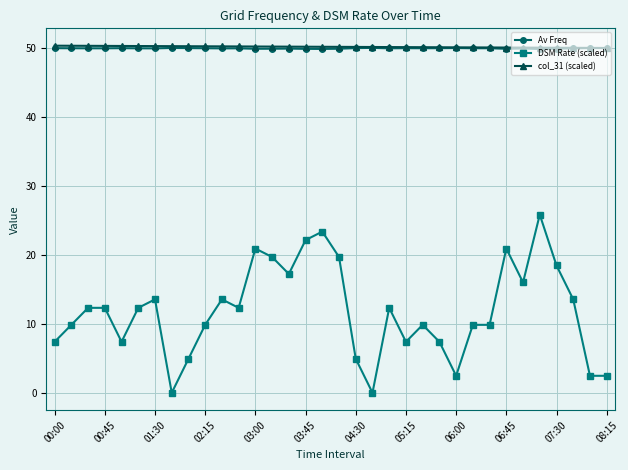

What is the value of the col_31 (scaled) point at the 33rd from the left?

50.1